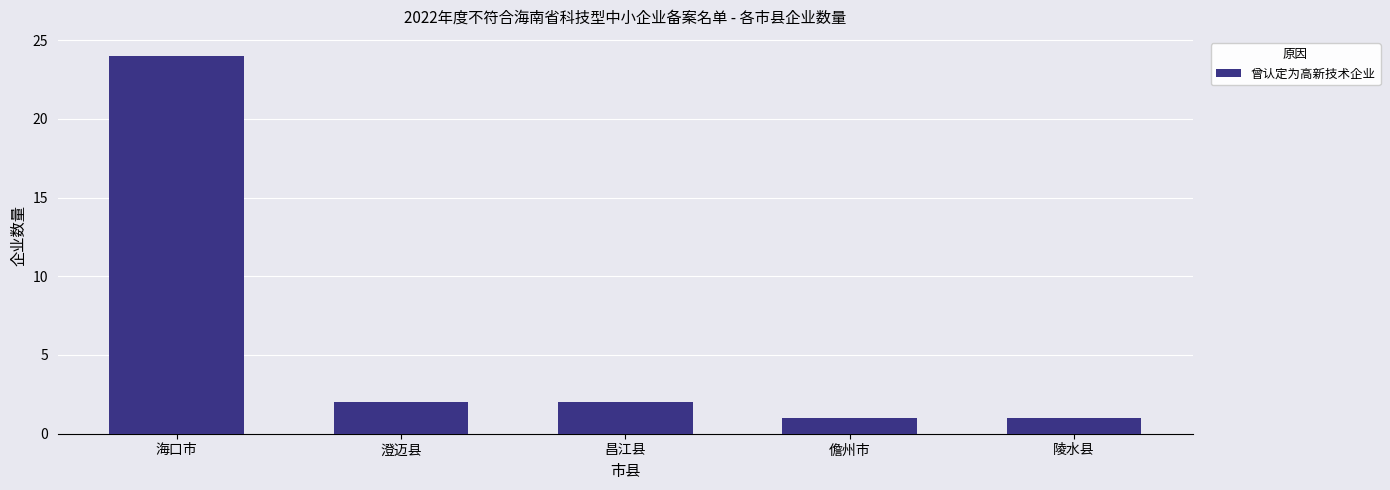

How many data points are less than 2?

2